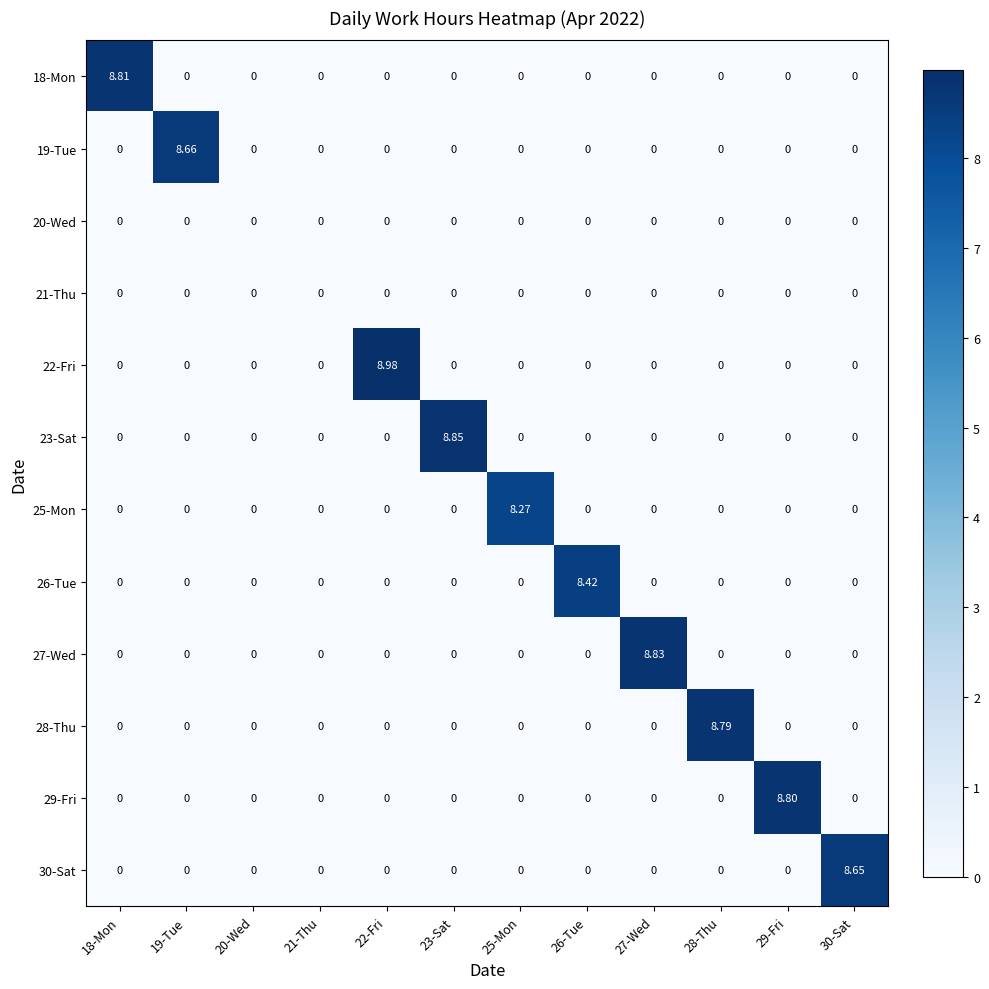

Is the value of 25-Mon at 21-Thu greater than the value of 26-Tue at 26-Tue?

No